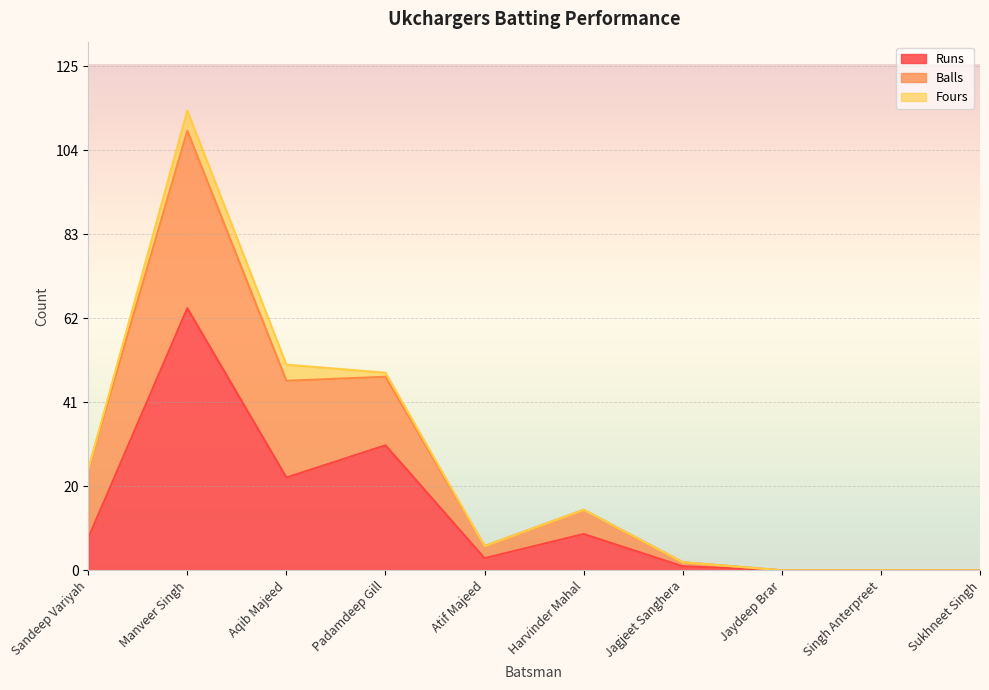

True or false: Balls has more than 2 interior local peaks.

False